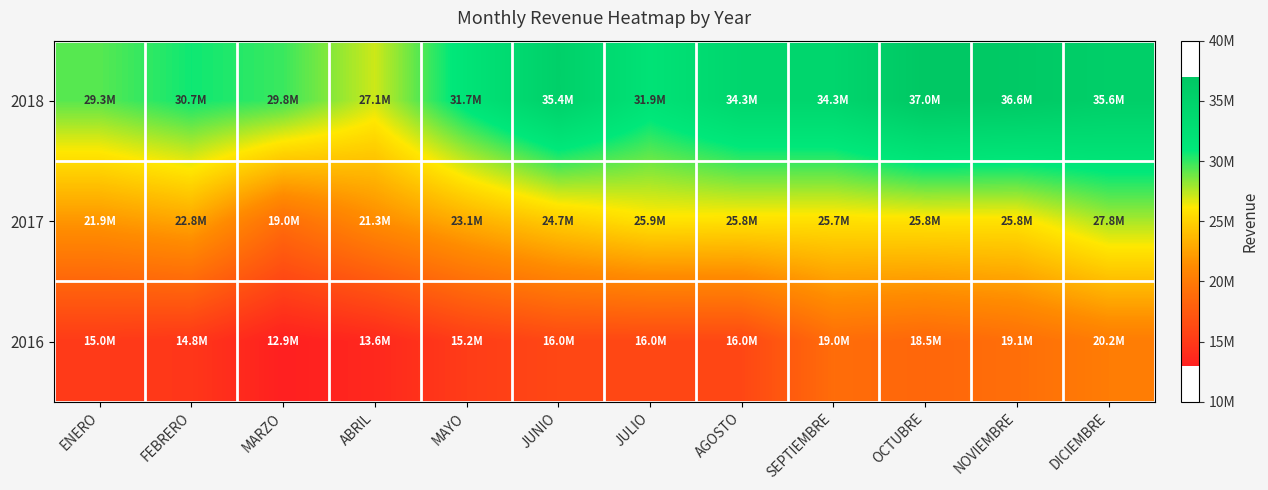

List the series in order of their peak value, highest first.

2018, 2017, 2016